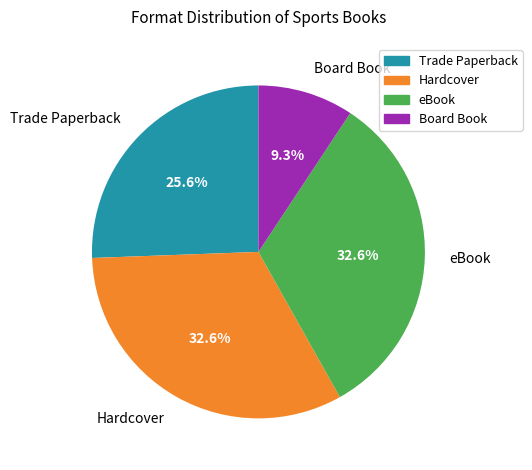

To the nearest percent, what is the combined percentage of eBook and Trade Paperback?

58%